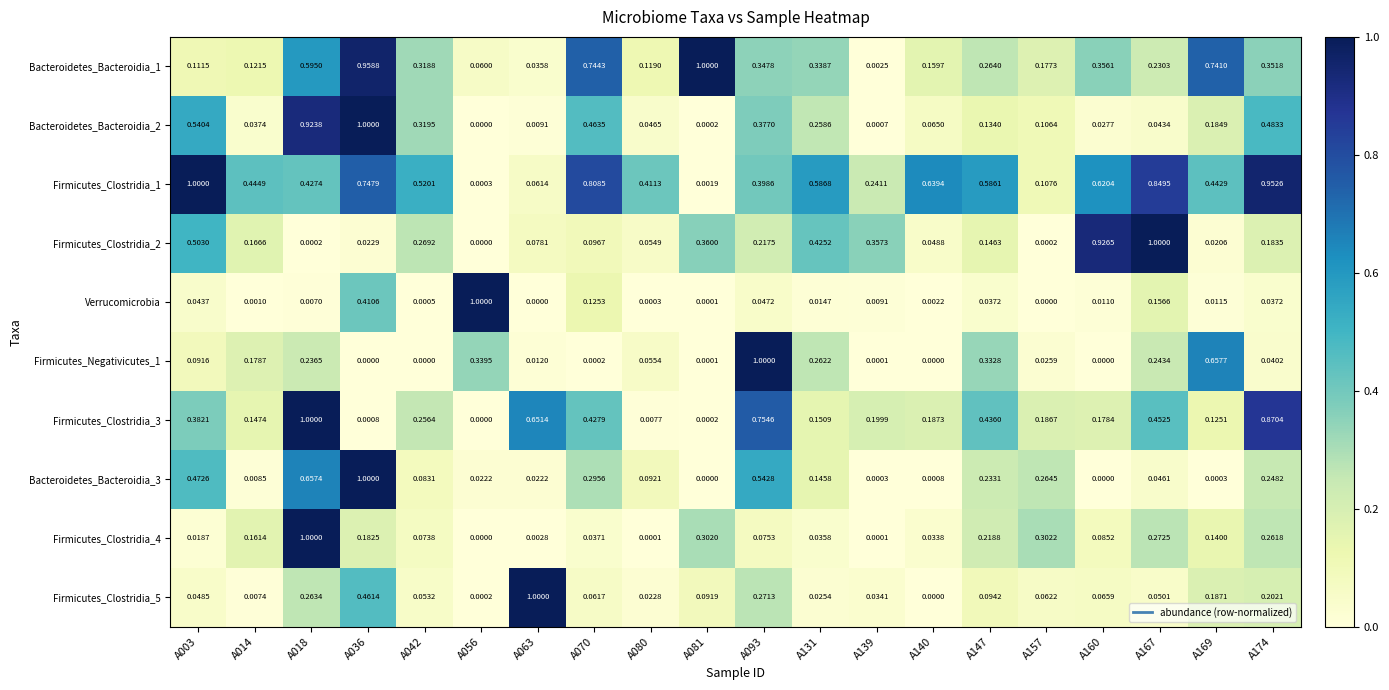

Between A070 and A063, which is larger?

A070